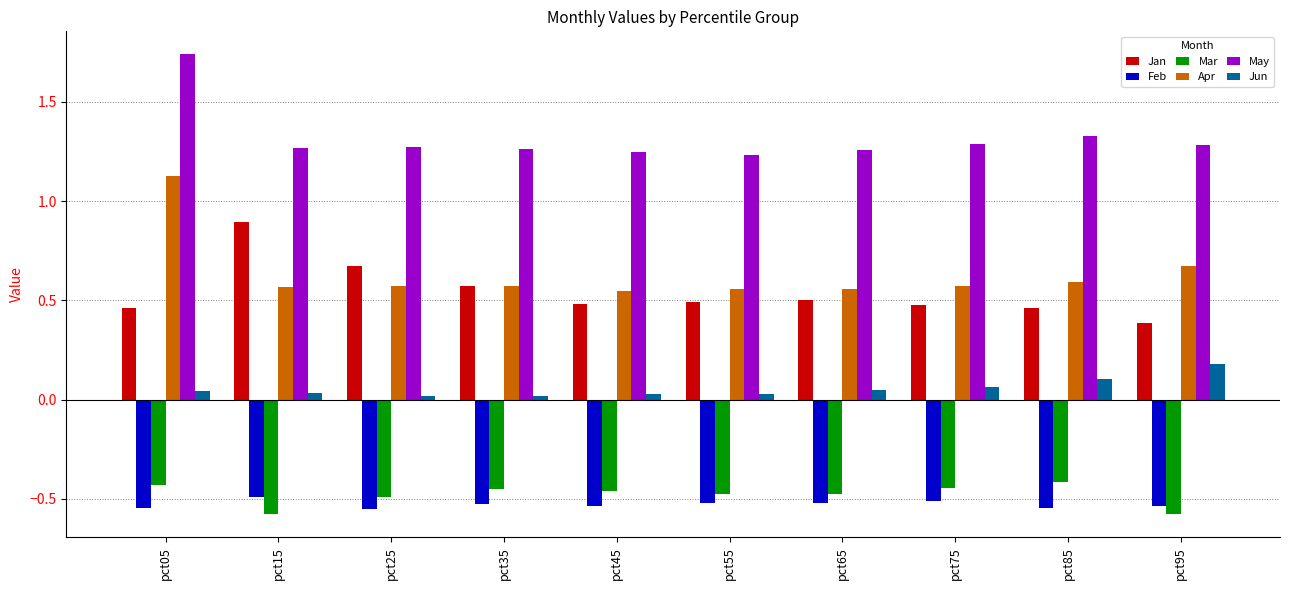

Which category has the highest value in the May series?

pct05